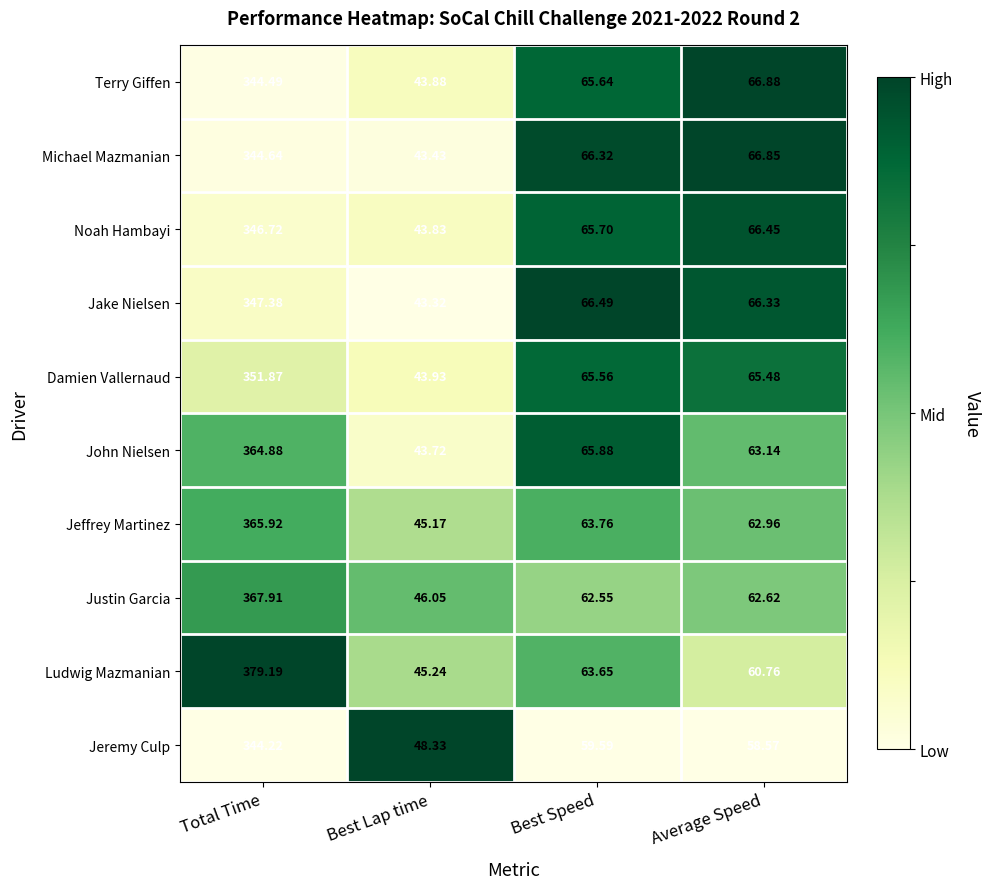

Between Total Time and Average Speed, which series saw the biggest shift?

Ludwig Mazmanian